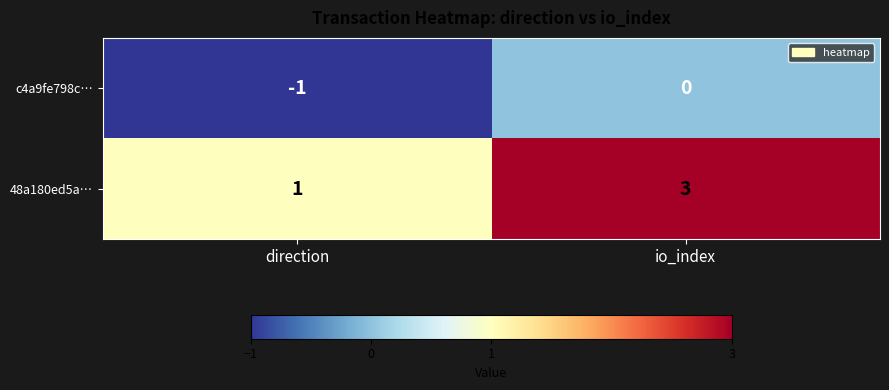

Which series has the largest range (max minus min)?

48a180ed5a…